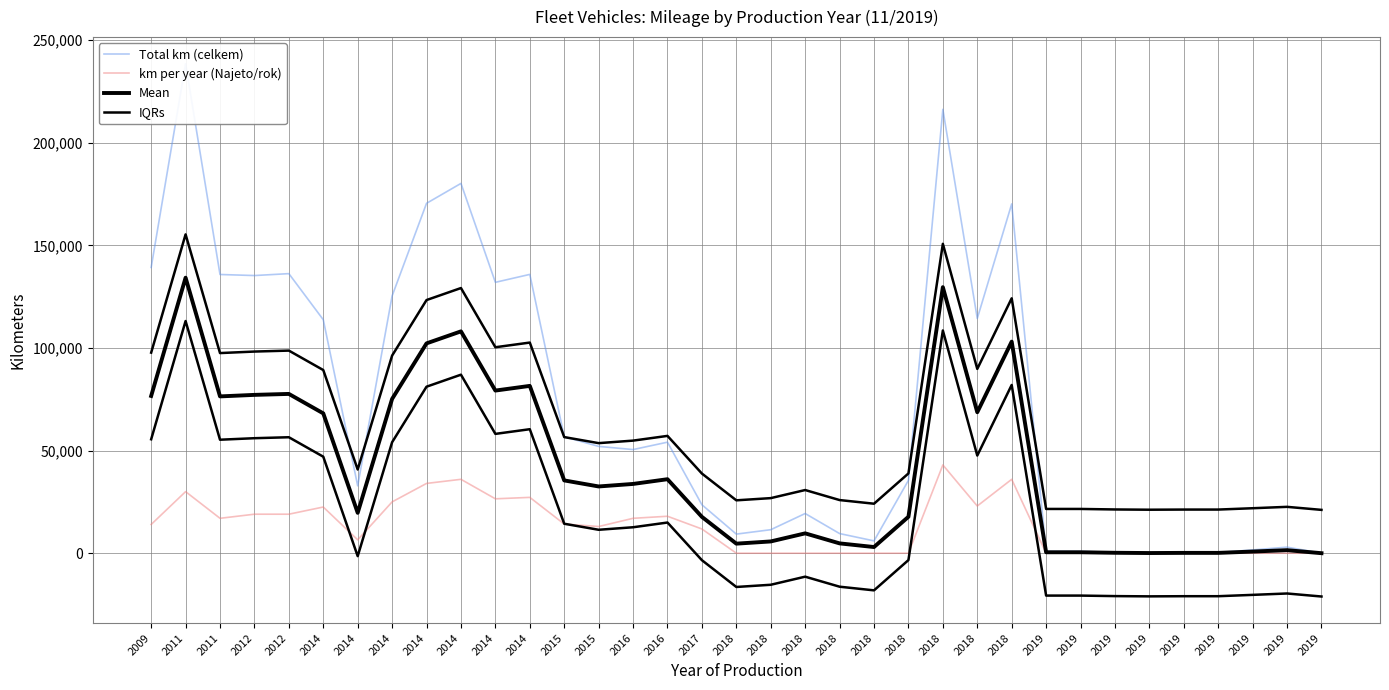

What is the value of the Mean point at the 30th from the left?

450.0